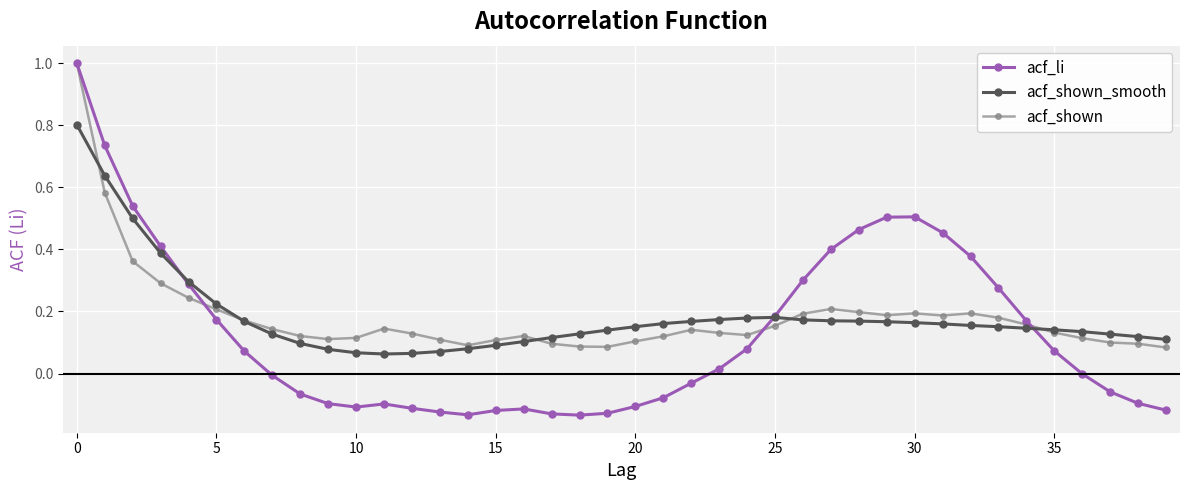

True or false: acf_li has more than 2 points higher than both neighbors.

True